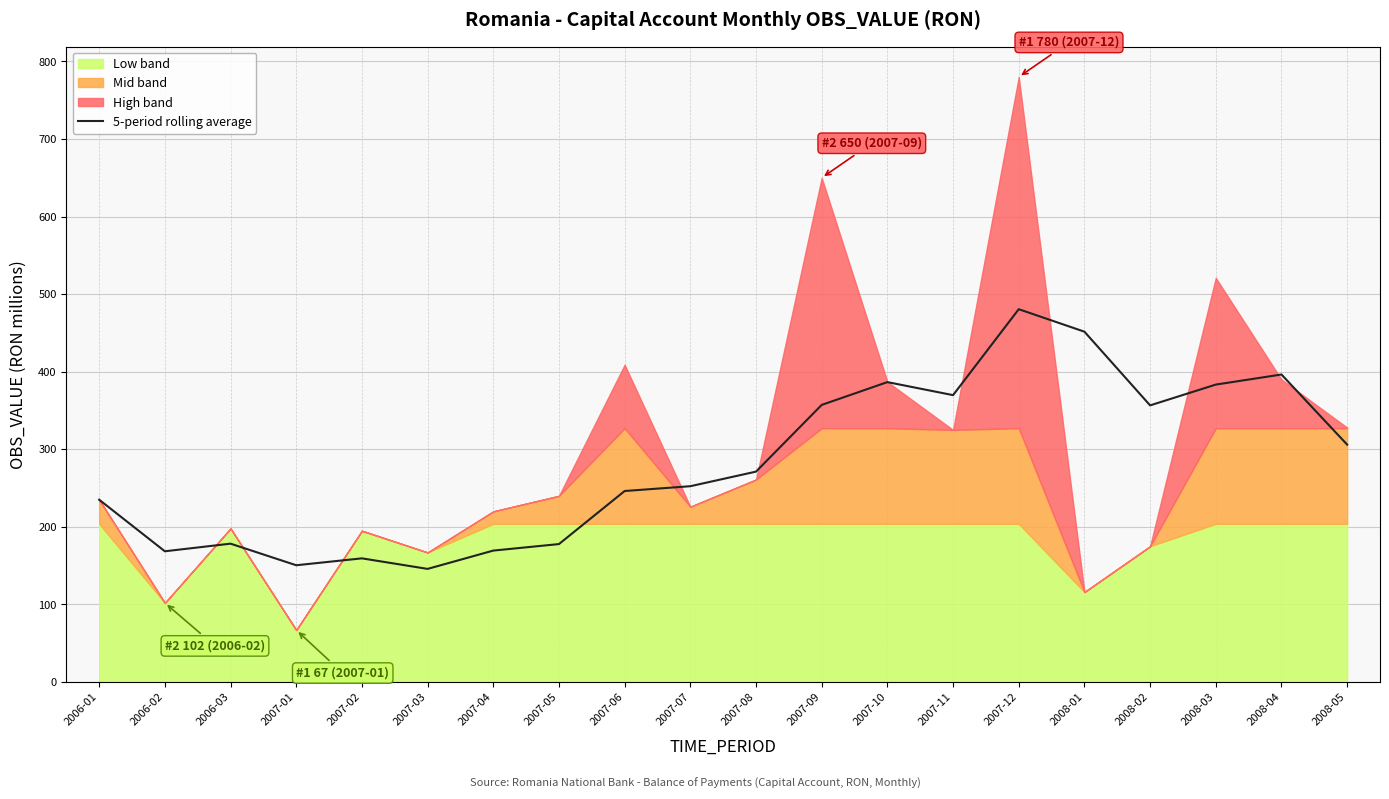

True or false: there are more than 2 points higher than both neighbors.

True